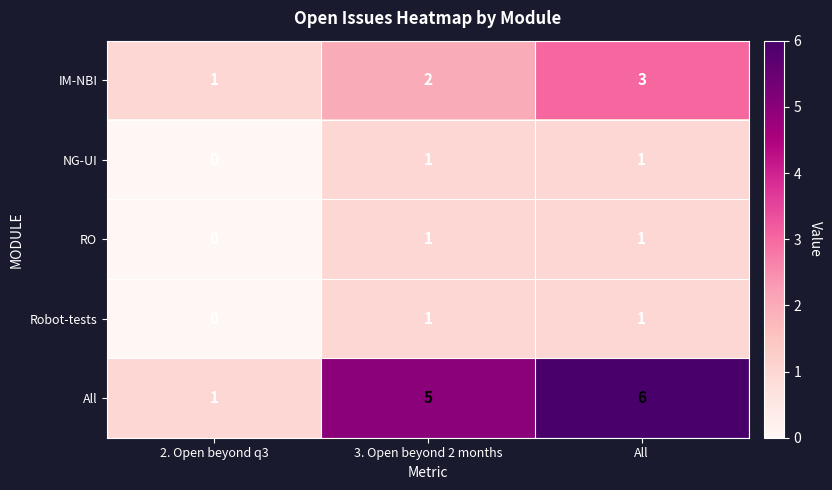

What is the sum of all IM-NBI values?

6